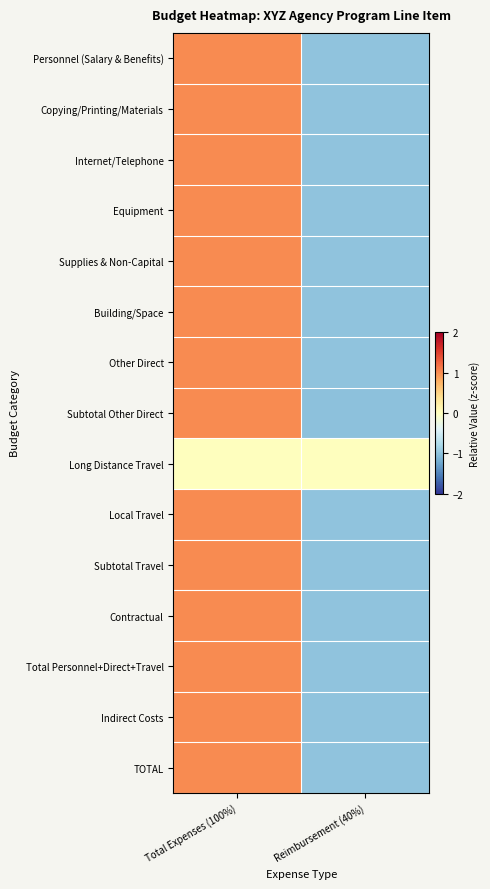

What is the difference between the highest and lowest values at Reimbursement (40%)?

1.0